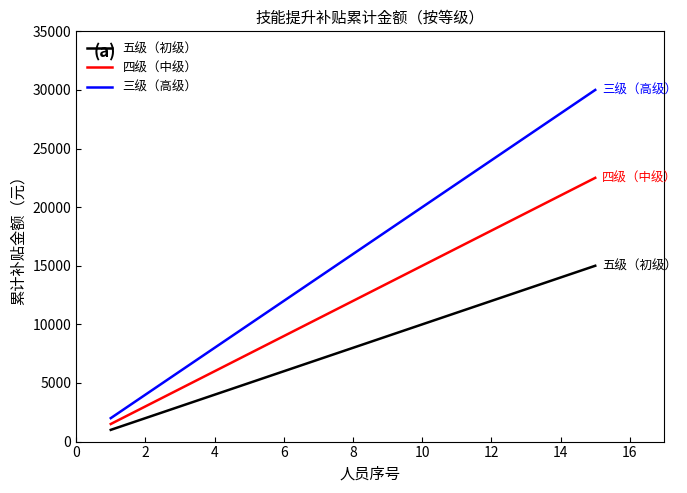

True or false: 三级（高级） and 四级（中级） cross at least once.

False